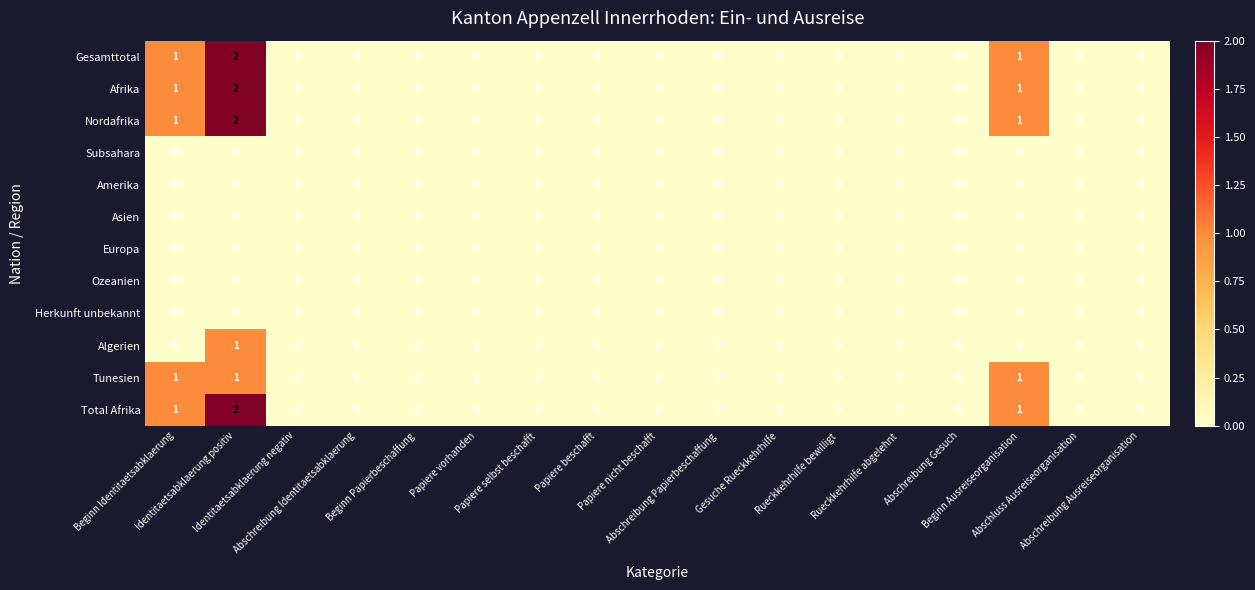

At which category is the sum across all series the highest?

Identitaetsabklaerung positiv